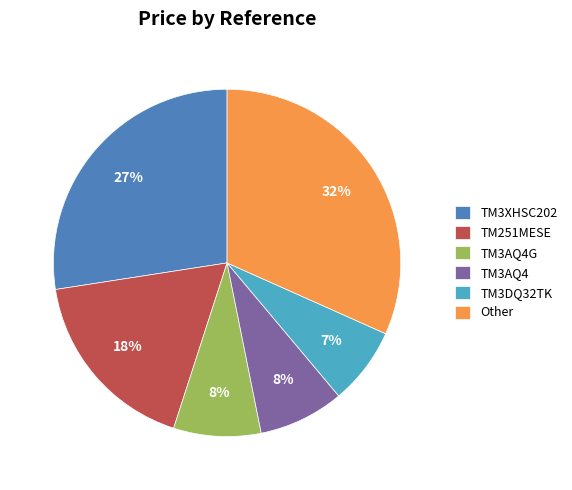

Which slice is the smallest?

TM3DQ32TK